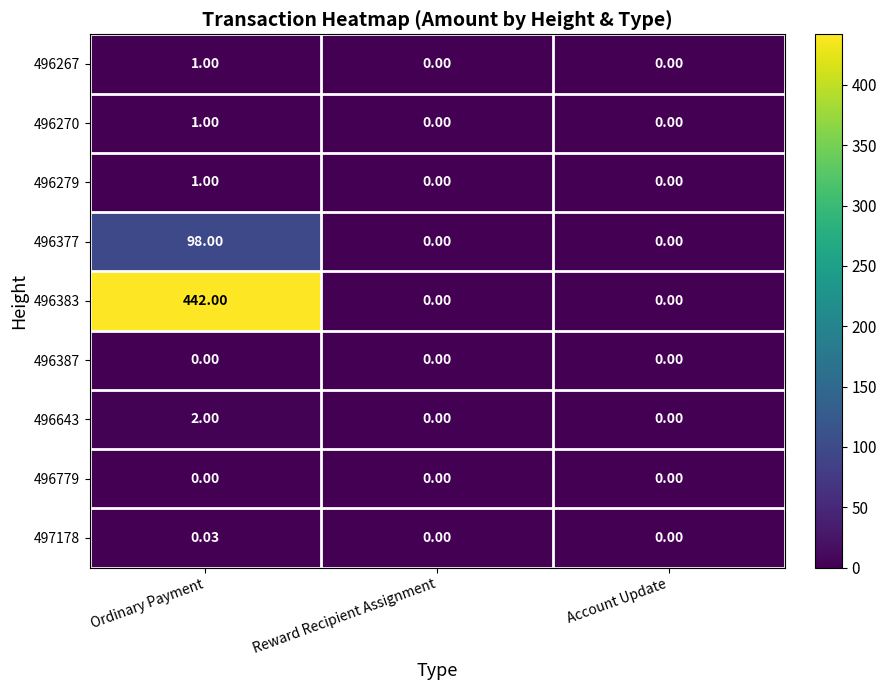

Which series has the largest total across all categories?

496383